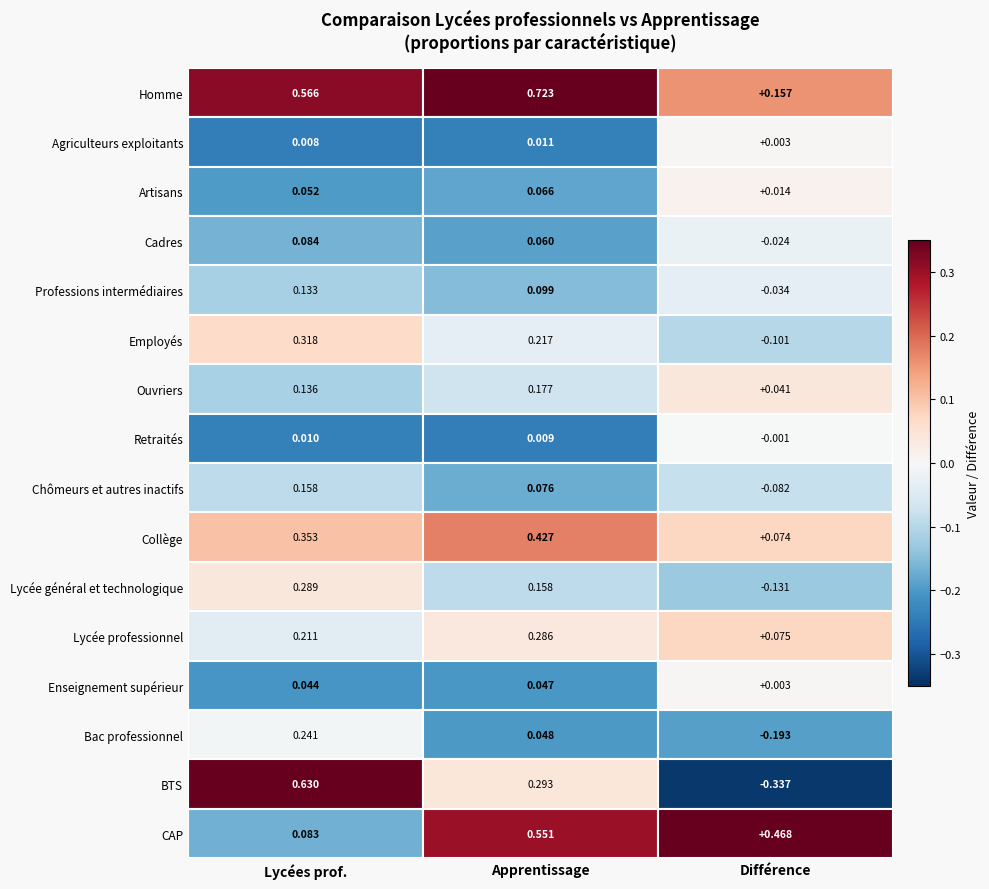

What is the spread (max minus min) of values at Homme?

0.6